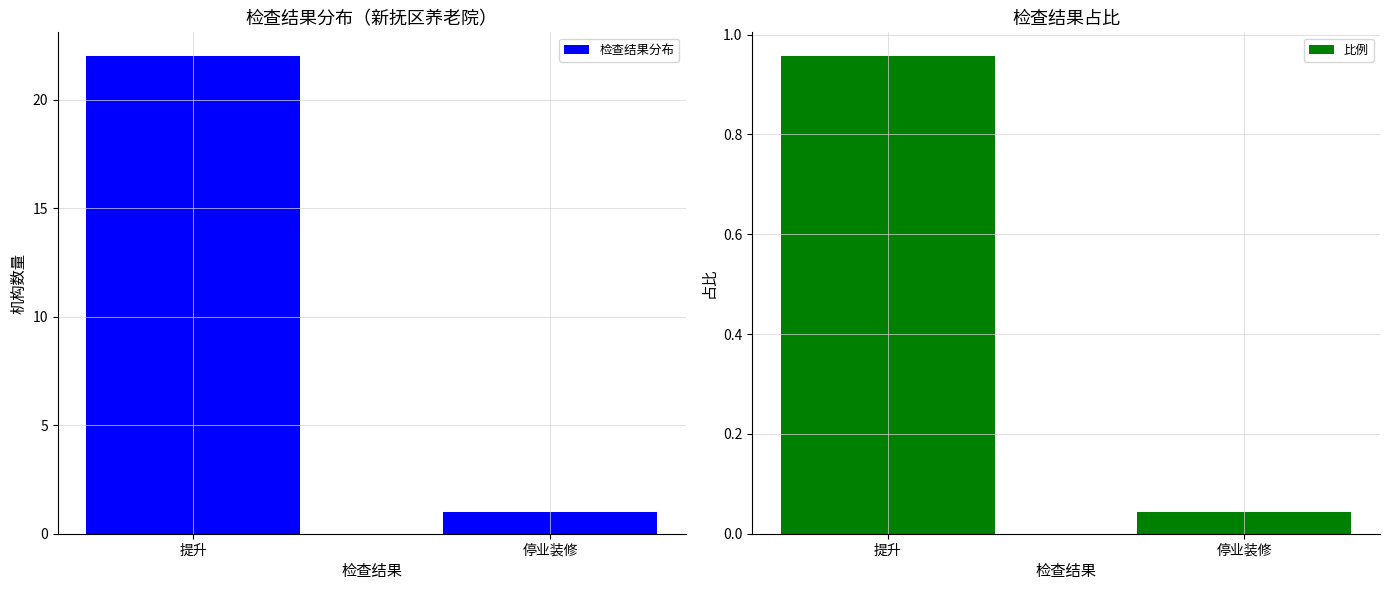

What is the difference between the highest and lowest values at 停业装修?

1.0